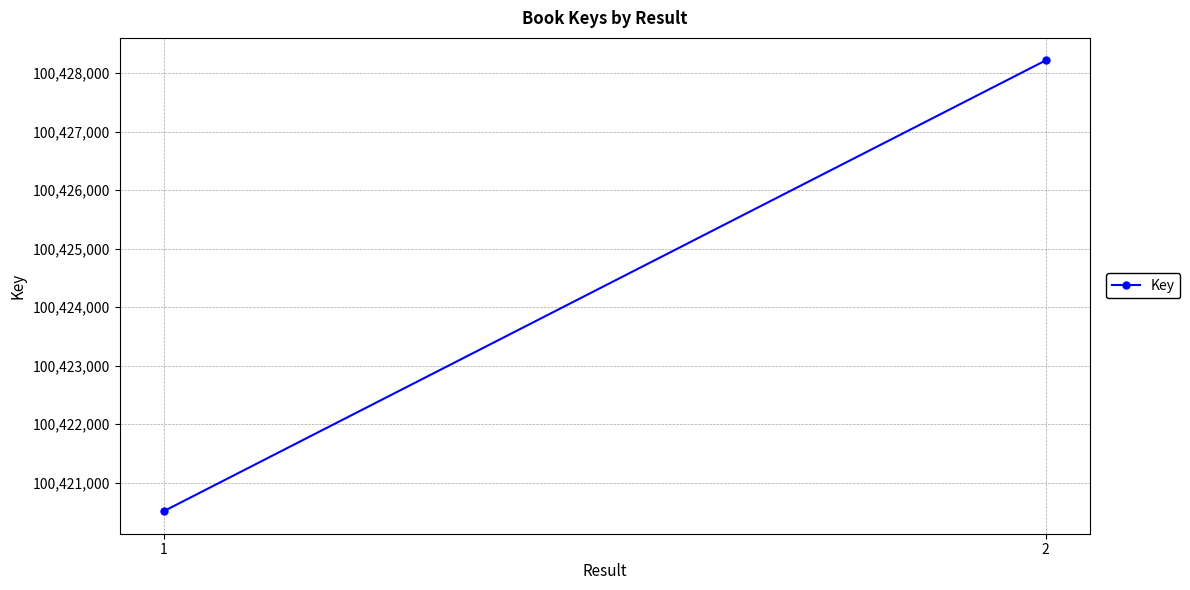

What is the sum of the values at 1 and 2?

200848731